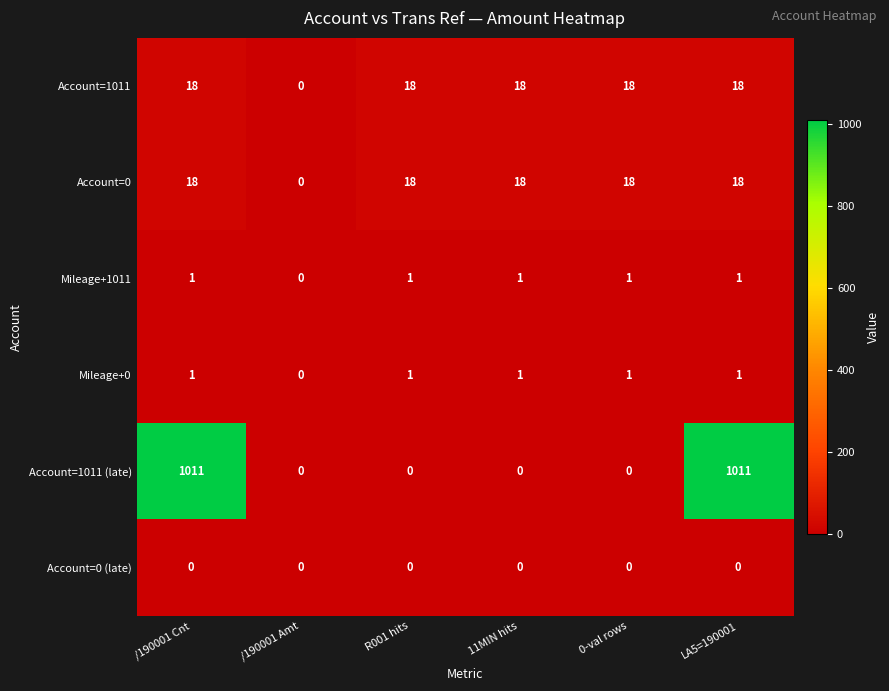

The Mileage+1011 series shows 0 at /190001 Amt. True or false?

True